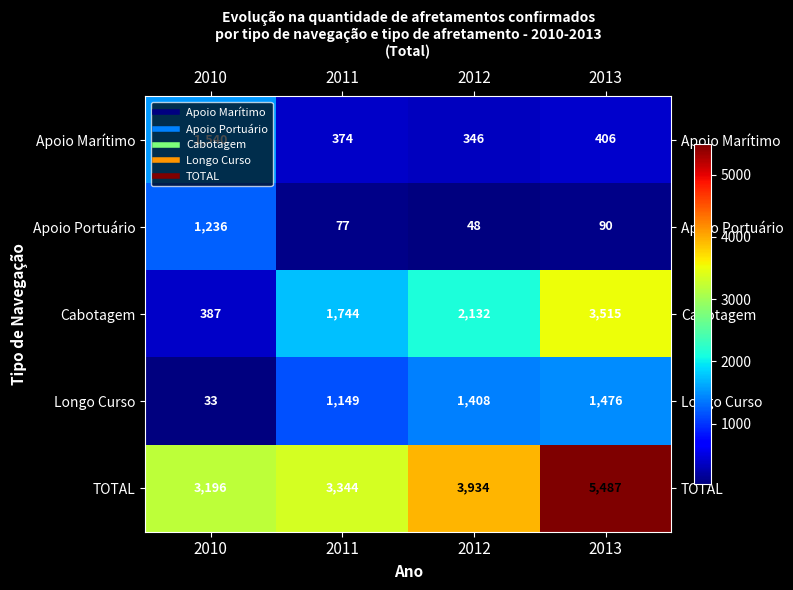

Where does the Apoio Marítimo series first go above 406?

2010